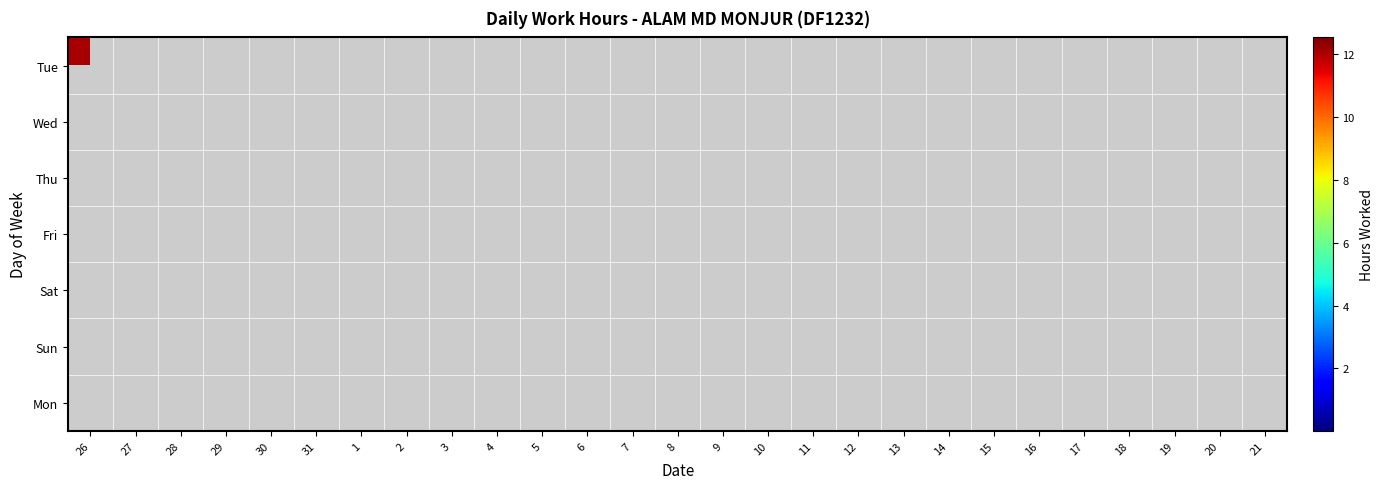

Reading left to right, transcribe all the data shown in this chart.

Tue: 26=12.1	27=0.0	28=0.0	29=0.0	30=0.0	31=0.0	1=0.0	2=0.0	3=0.0	4=0.0	5=0.0	6=0.0	7=0.0	8=0.0	9=12.2	10=0.0	11=0.0	12=0.0	13=0.0	14=0.0	15=0.0	16=12.1	17=0.0	18=0.0	19=0.0	20=0.0	21=0.0
Wed: 26=0.0	27=12.2	28=0.0	29=0.0	30=0.0	31=0.0	1=0.0	2=0.0	3=0.0	4=0.0	5=0.0	6=0.0	7=0.0	8=0.0	9=0.0	10=0.0	11=0.0	12=0.0	13=0.0	14=0.0	15=0.0	16=0.0	17=12.2	18=0.0	19=0.0	20=0.0	21=0.0
Thu: 26=0.0	27=0.0	28=0.0	29=0.0	30=0.0	31=0.0	1=0.0	2=0.0	3=0.0	4=0.0	5=0.0	6=0.0	7=0.0	8=0.0	9=0.0	10=0.0	11=0.0	12=0.0	13=0.0	14=0.0	15=0.0	16=0.0	17=0.0	18=0.0	19=0.0	20=0.0	21=0.0
Fri: 26=0.0	27=0.0	28=0.0	29=0.0	30=0.0	31=0.0	1=0.0	2=0.0	3=0.0	4=0.0	5=12.2	6=0.0	7=0.0	8=0.0	9=0.0	10=0.0	11=0.0	12=12.5	13=0.0	14=0.0	15=0.0	16=0.0	17=0.0	18=0.0	19=0.0	20=0.0	21=0.0
Sat: 26=0.0	27=0.0	28=0.0	29=0.0	30=12.3	31=0.0	1=0.0	2=0.0	3=0.0	4=0.0	5=0.0	6=12.1	7=0.0	8=0.0	9=0.0	10=0.0	11=0.0	12=0.0	13=12.2	14=0.0	15=0.0	16=0.0	17=0.0	18=0.0	19=0.0	20=12.1	21=0.0
Sun: 26=0.0	27=0.0	28=0.0	29=0.0	30=0.0	31=12.1	1=0.0	2=0.0	3=0.0	4=0.0	5=0.0	6=0.0	7=12.4	8=0.0	9=0.0	10=0.0	11=0.0	12=0.0	13=0.0	14=12.1	15=0.0	16=0.0	17=0.0	18=0.0	19=0.0	20=0.0	21=12.2
Mon: 26=0.0	27=0.0	28=0.0	29=0.0	30=0.0	31=0.0	1=0.0	2=0.0	3=0.0	4=0.0	5=0.0	6=0.0	7=0.0	8=12.3	9=0.0	10=0.0	11=0.0	12=0.0	13=0.0	14=0.0	15=12.2	16=0.0	17=0.0	18=0.0	19=0.0	20=0.0	21=0.0